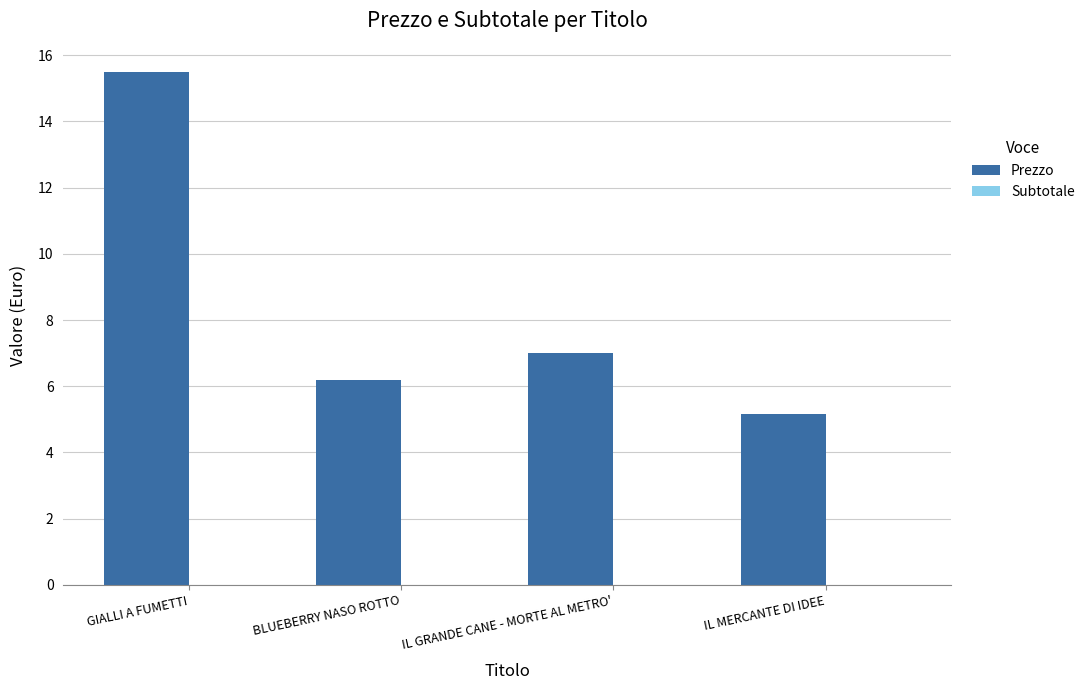

At which category does the chart reach its peak across all series?

GIALLI A FUMETTI